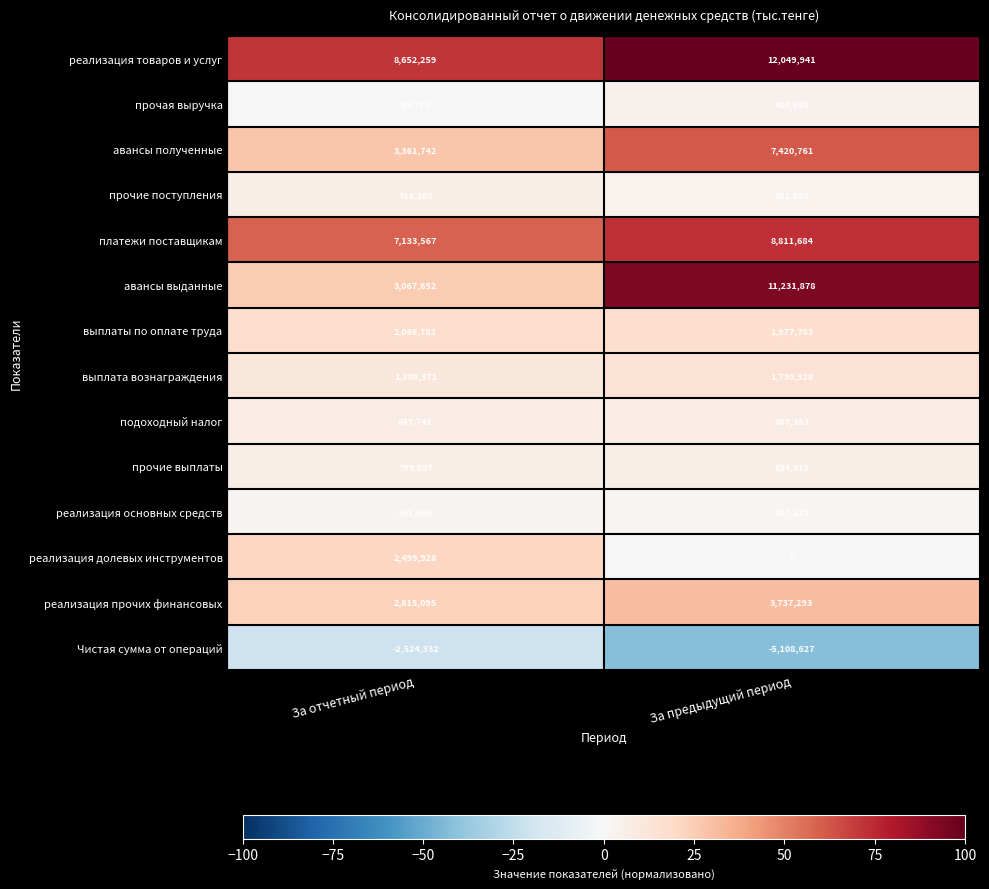

At which category is the sum across all series the highest?

За предыдущий период